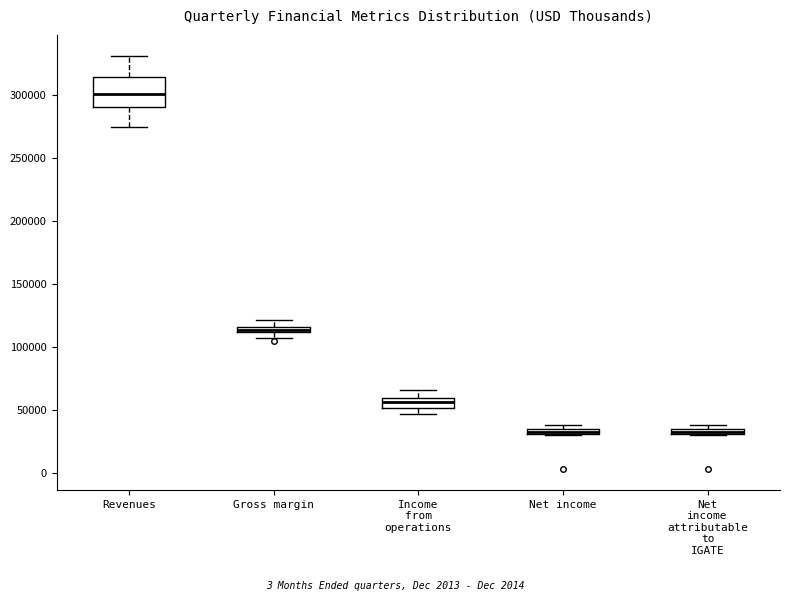

Where does the upper whisker of the box for Revenues end on the y-axis? The values are not printed on the chart, so give them approximately, as read against the axis.

330000